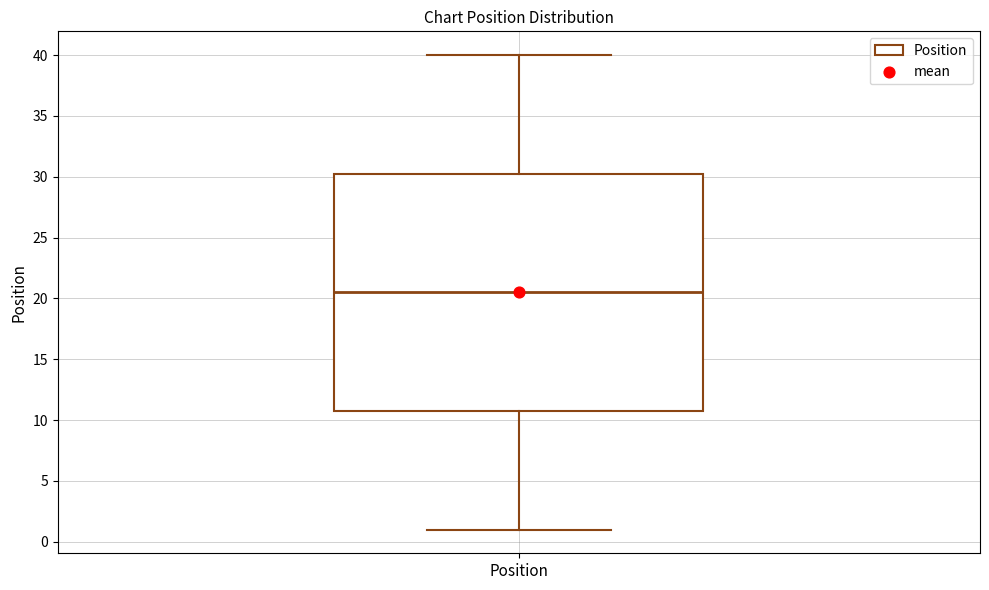

Where does the median line of the box for Position sit on the y-axis? The values are not printed on the chart, so give them approximately, as read against the axis.

20.5